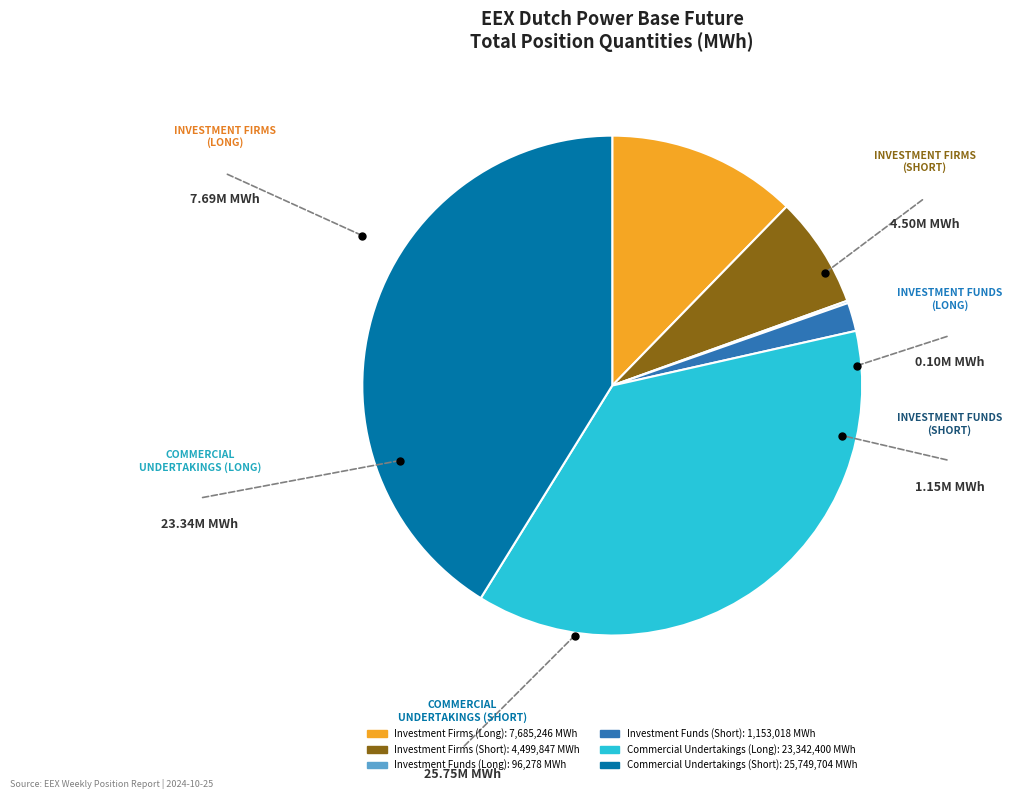

What is the largest slice in the pie chart?

Commercial Undertakings (Short)